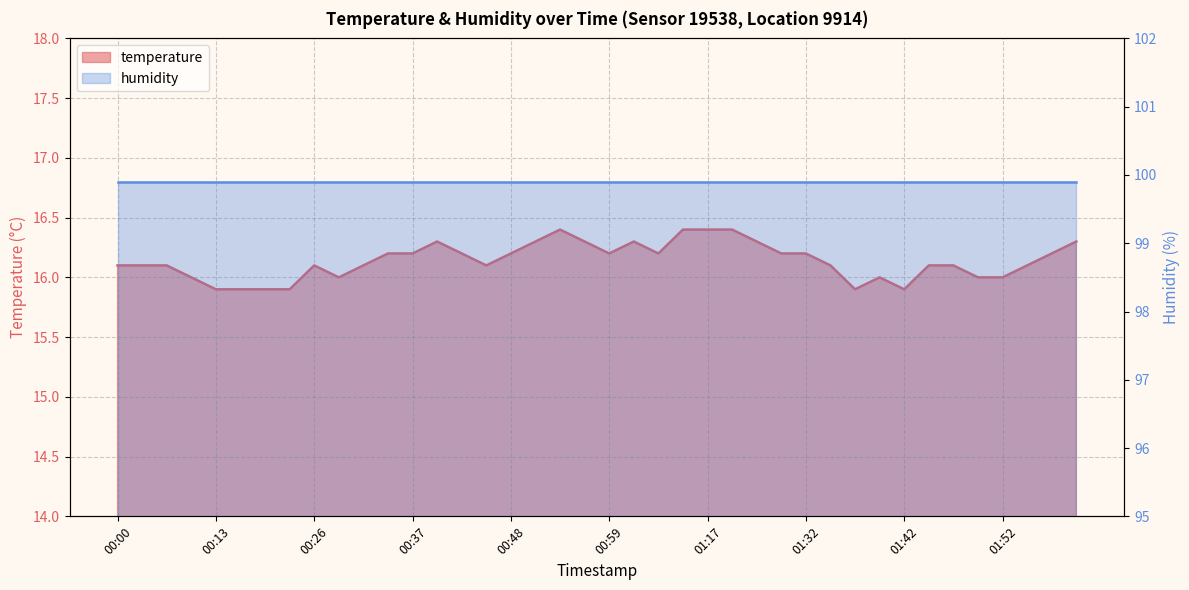

How many interior local peaks (higher than both neighbors) does the data have?

5